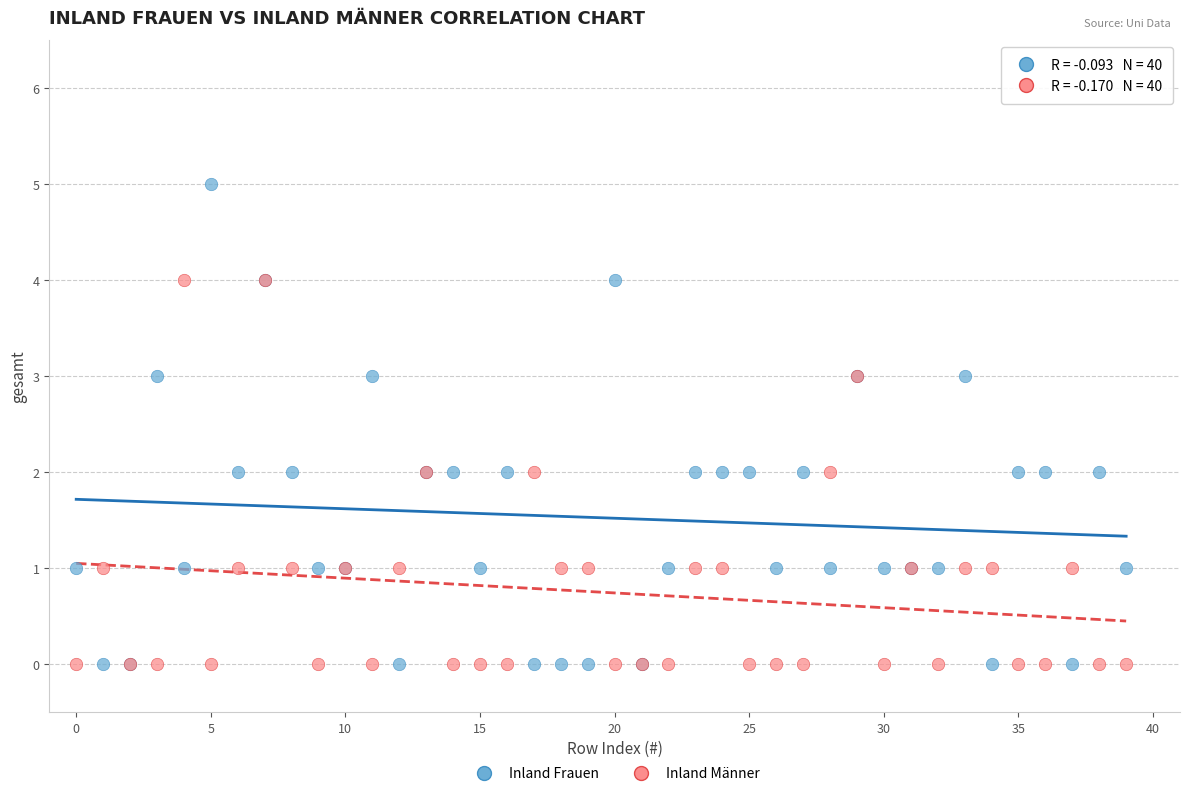

What are all the series names shown in the legend?

Inland Frauen, Inland Männer